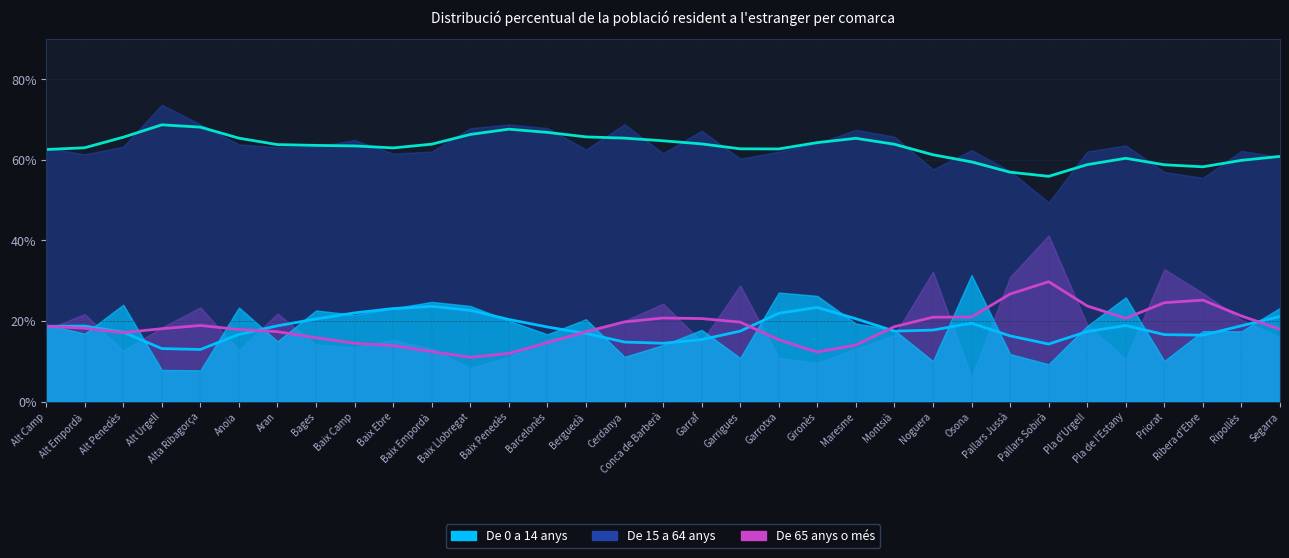

At which category is the sum across all series the highest?

Noguera